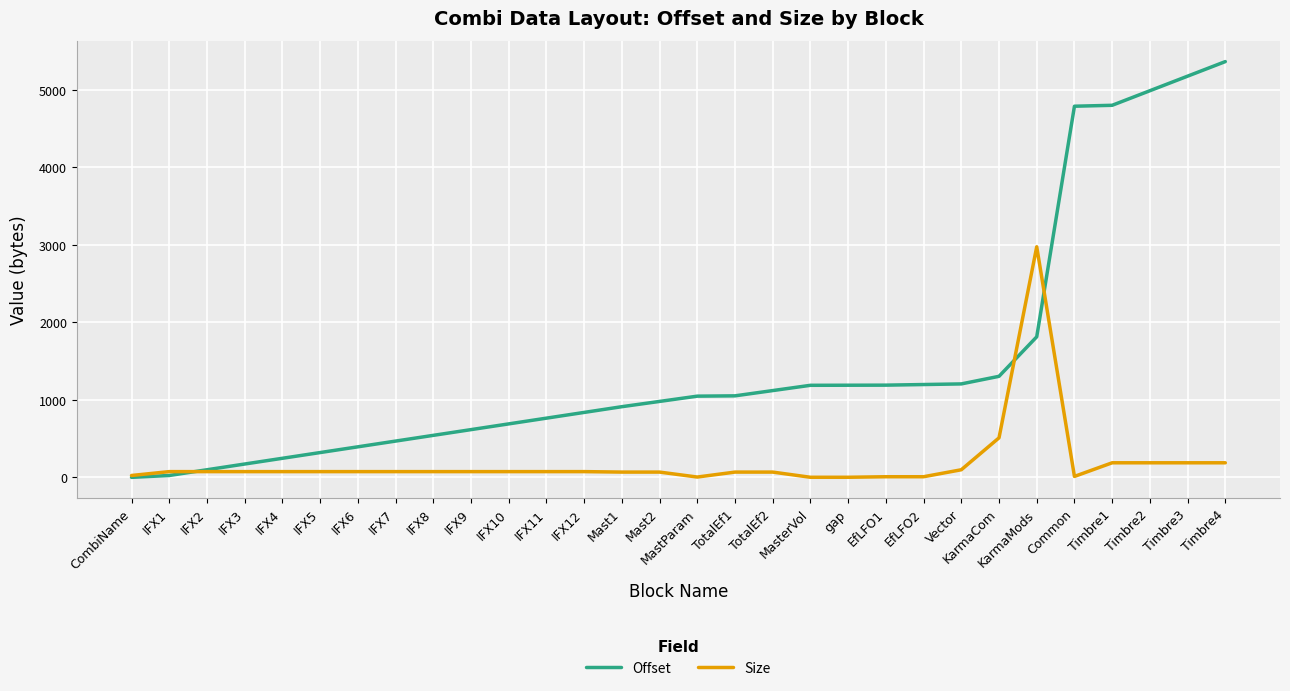

The value of Offset at Timbre3 is 2018. True or false?

False